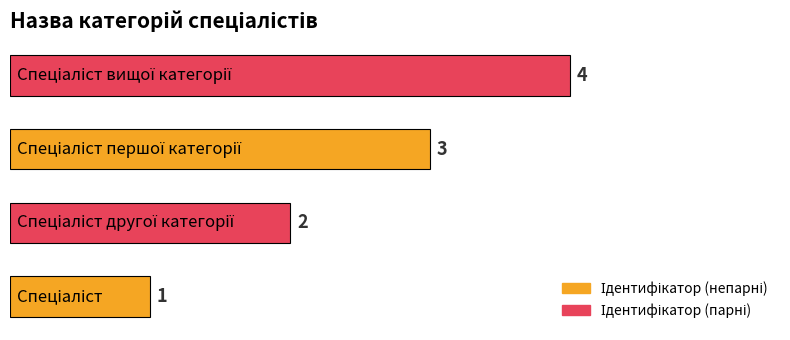

Count the values in the range 2 to 4.

3